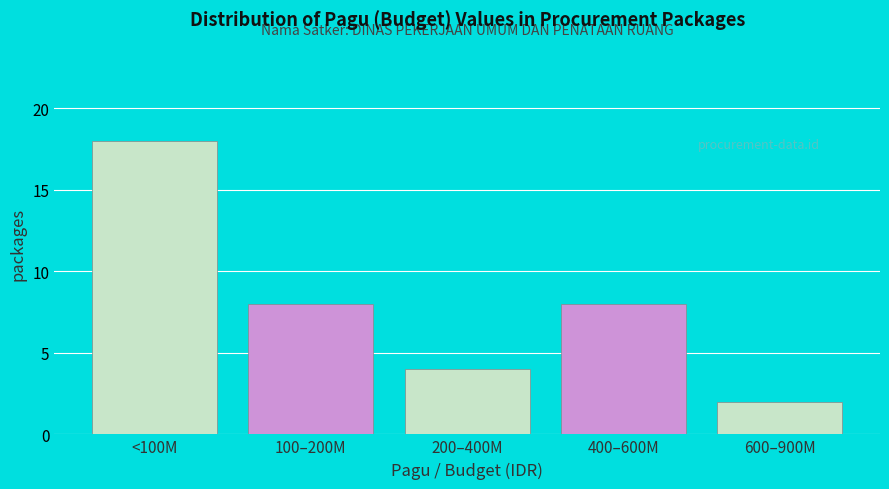

Reading right to left, transcribe all the data shown in this chart.

2	8	4	8	18